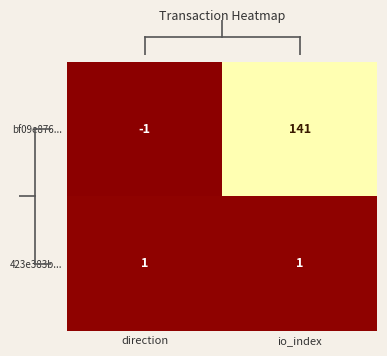

Is it true that bf09e876... equals -2 at direction?

False